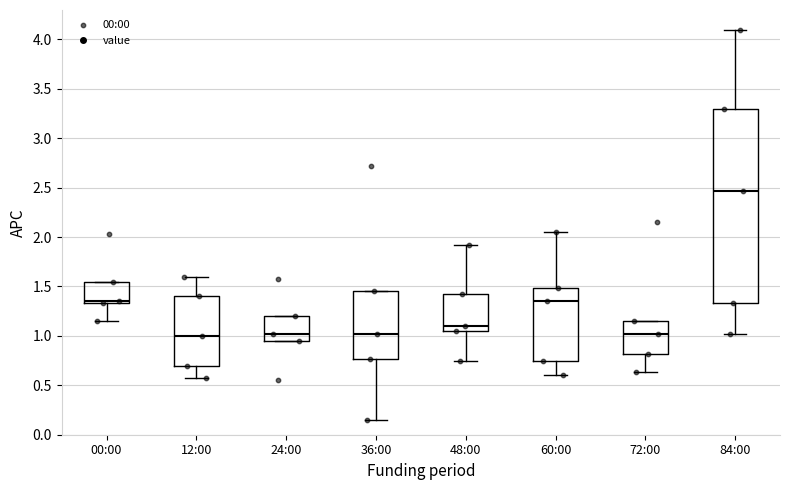

Where does the lower whisker of the box for 00:00 end on the y-axis? The values are not printed on the chart, so give them approximately, as read against the axis.

1.15